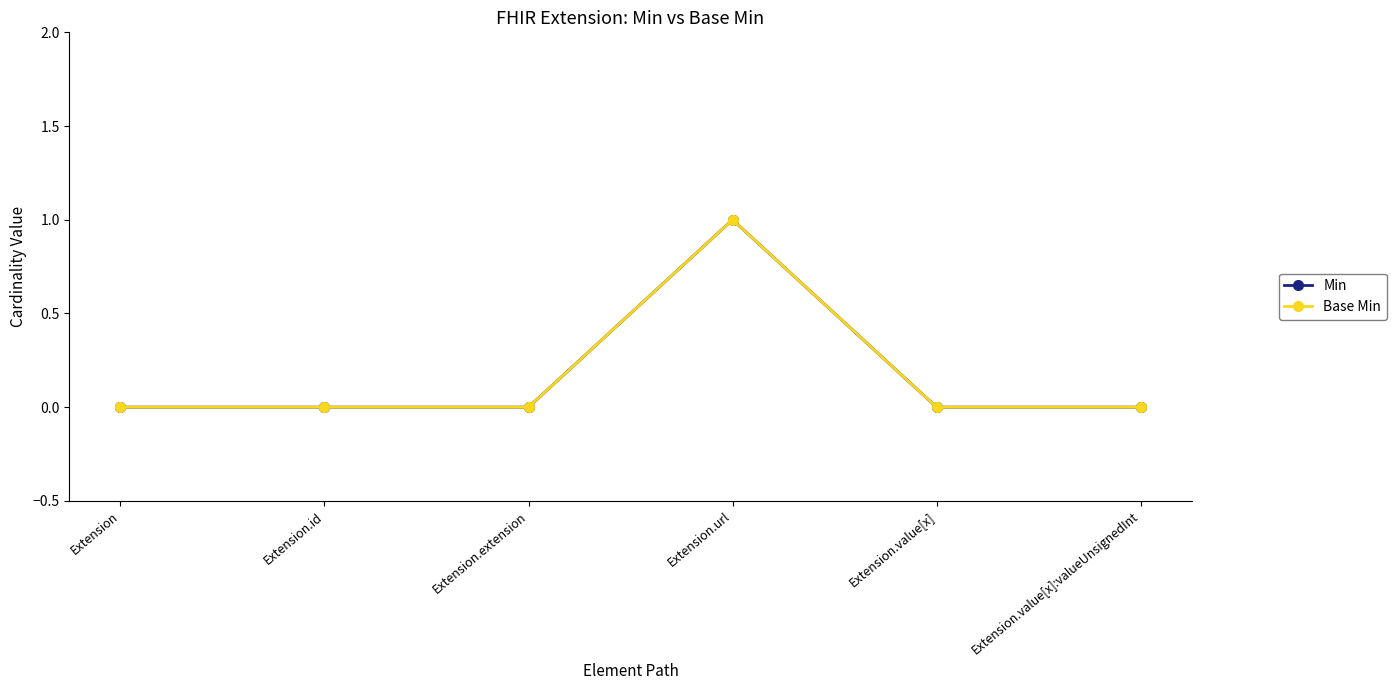

Does the chart have visible grid lines?

No